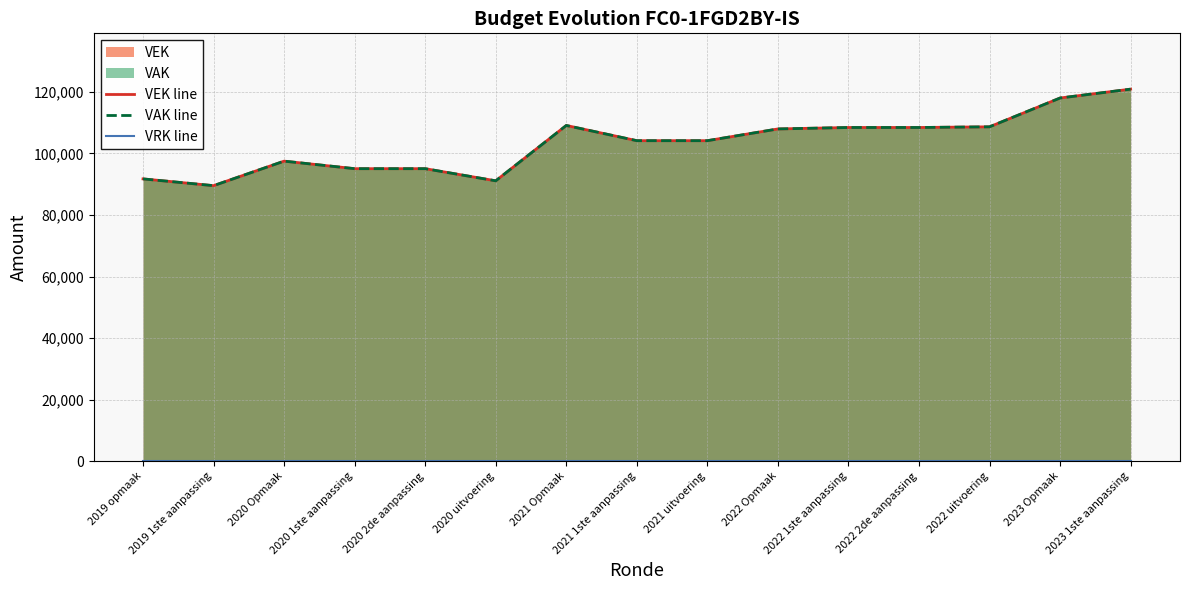

At which category is the sum across all series the highest?

2023 1ste aanpassing